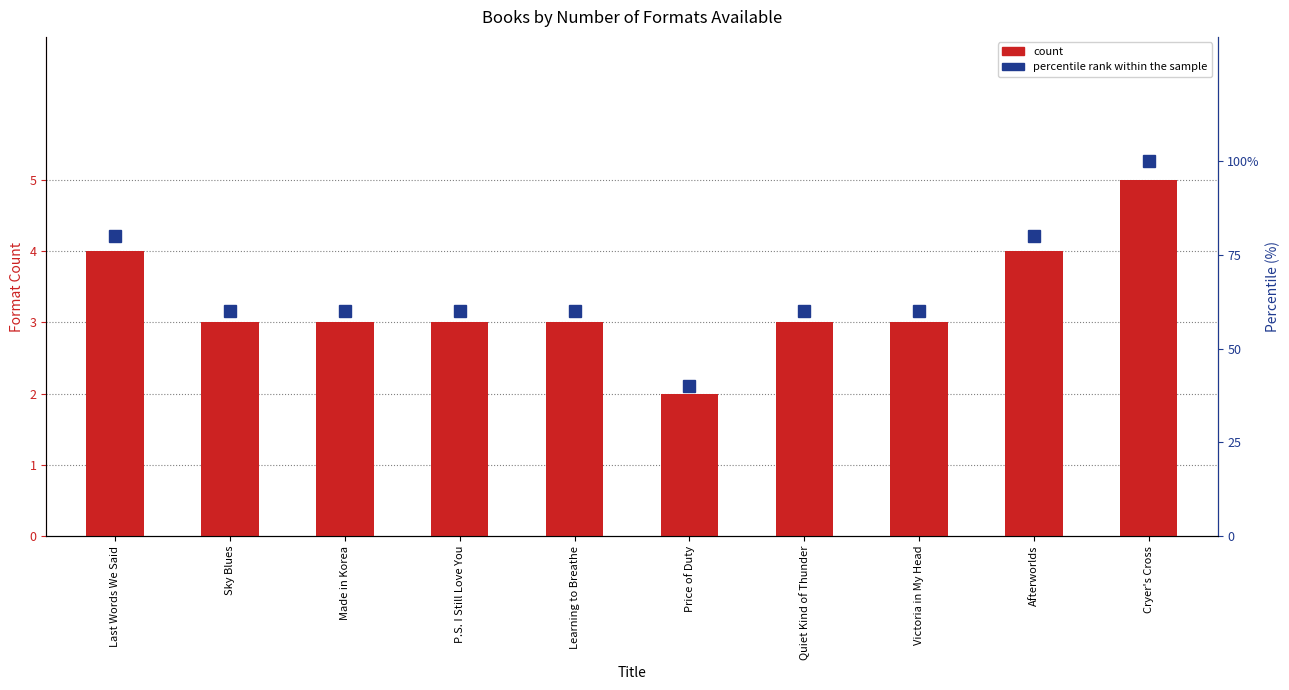

Between Made in Korea and Last Words We Said, which is larger?

Last Words We Said